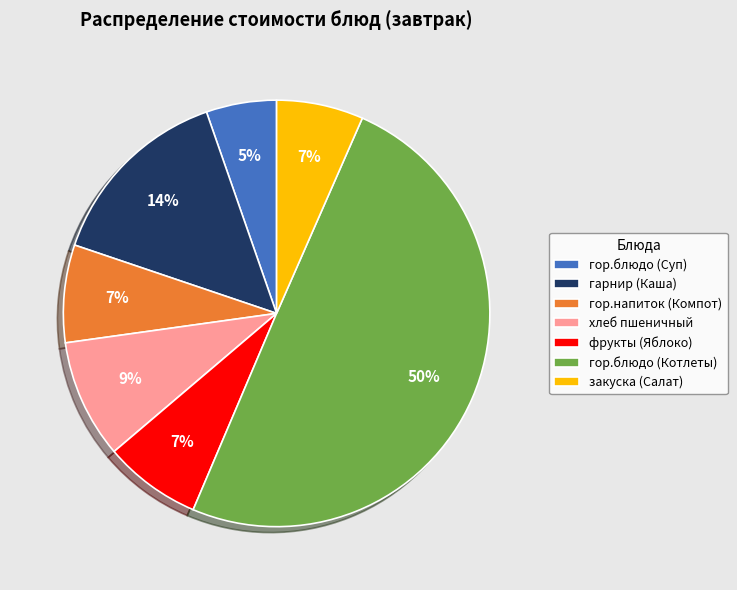

Does гор.напиток (Компот) account for over 50% of the chart?

No